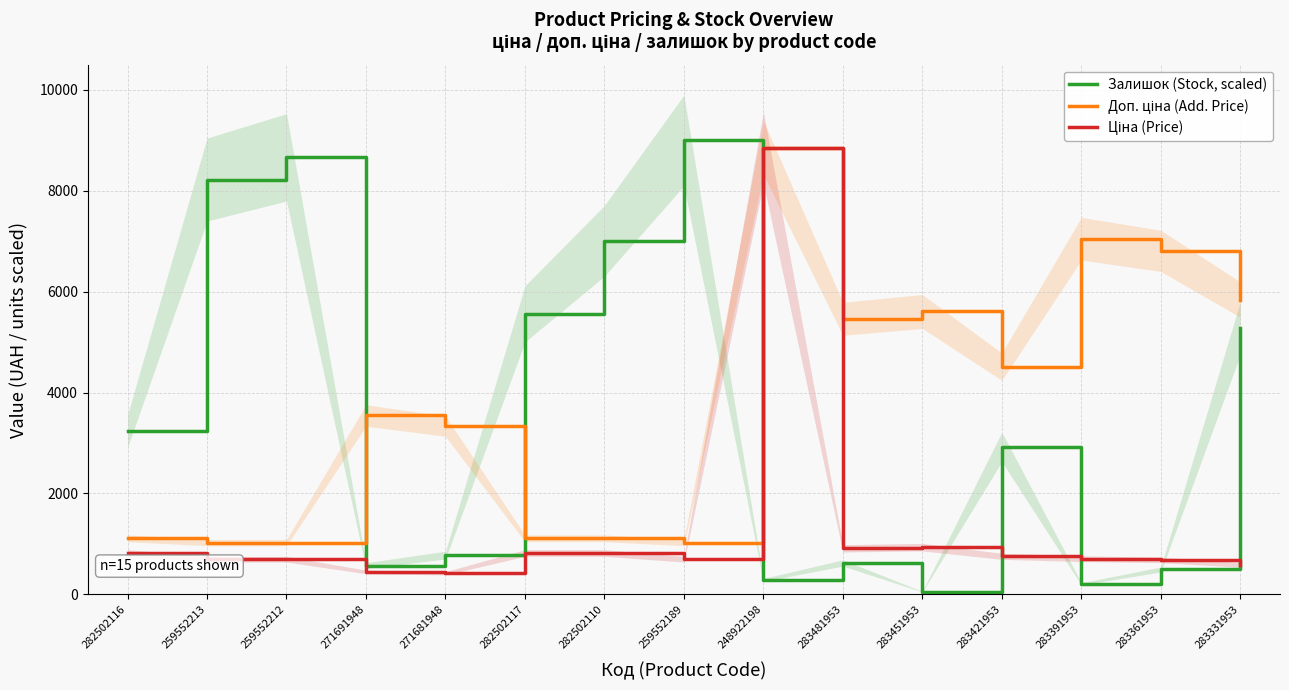

What is the value of the Ціна (Price) point at the 11th from the left?

934.5